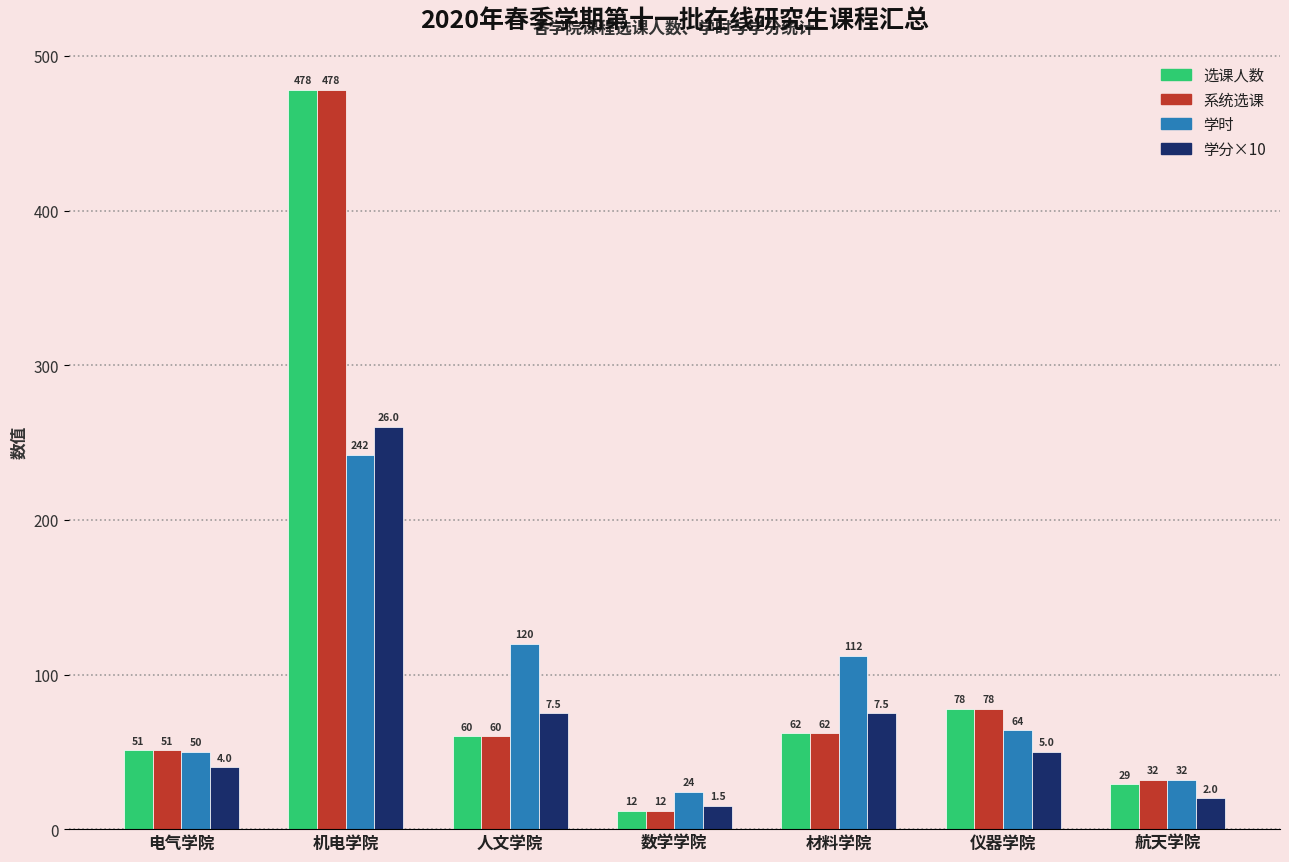

How many categories are shown in the chart?

7